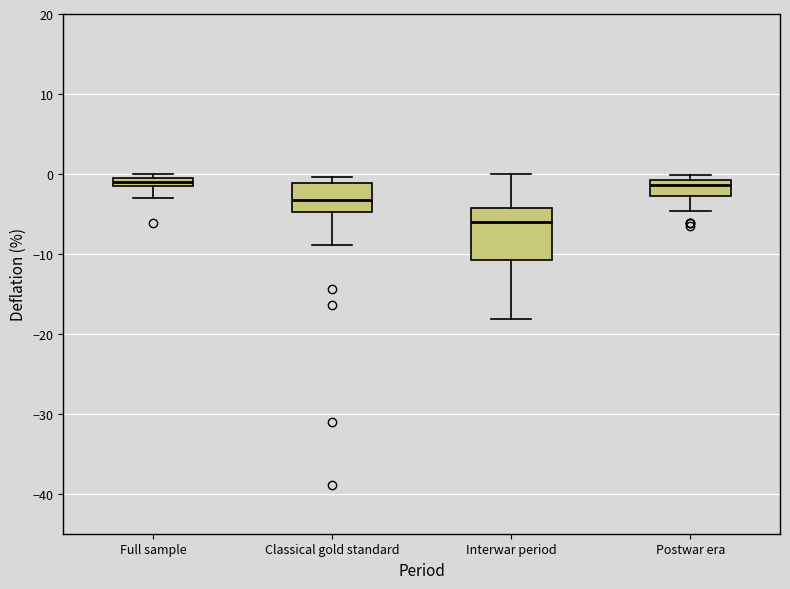

Which box is the tallest, from its lower edge to its upper edge?

Interwar period